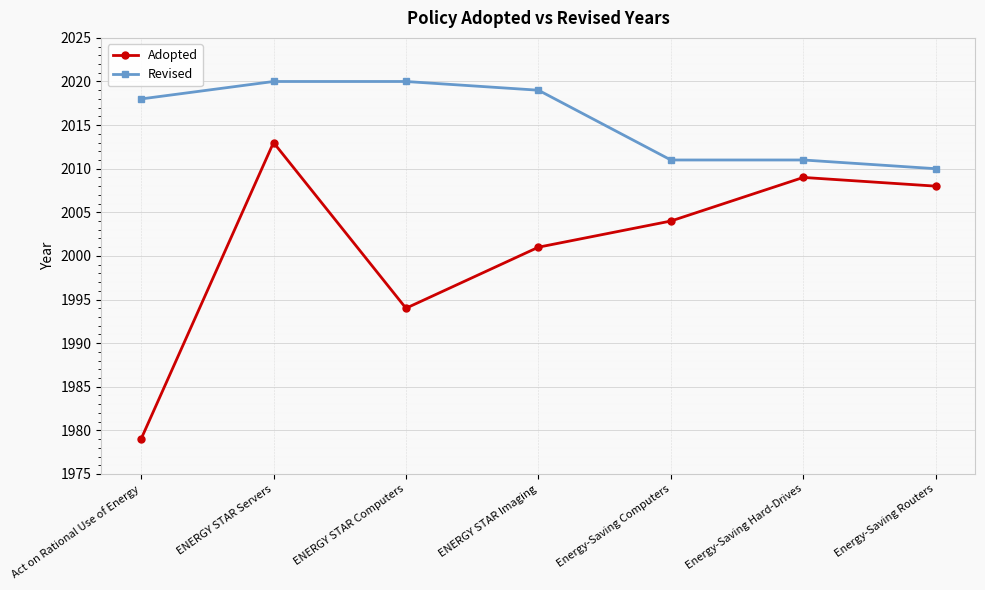

What is the total value across all series at ENERGY STAR Computers?

4014